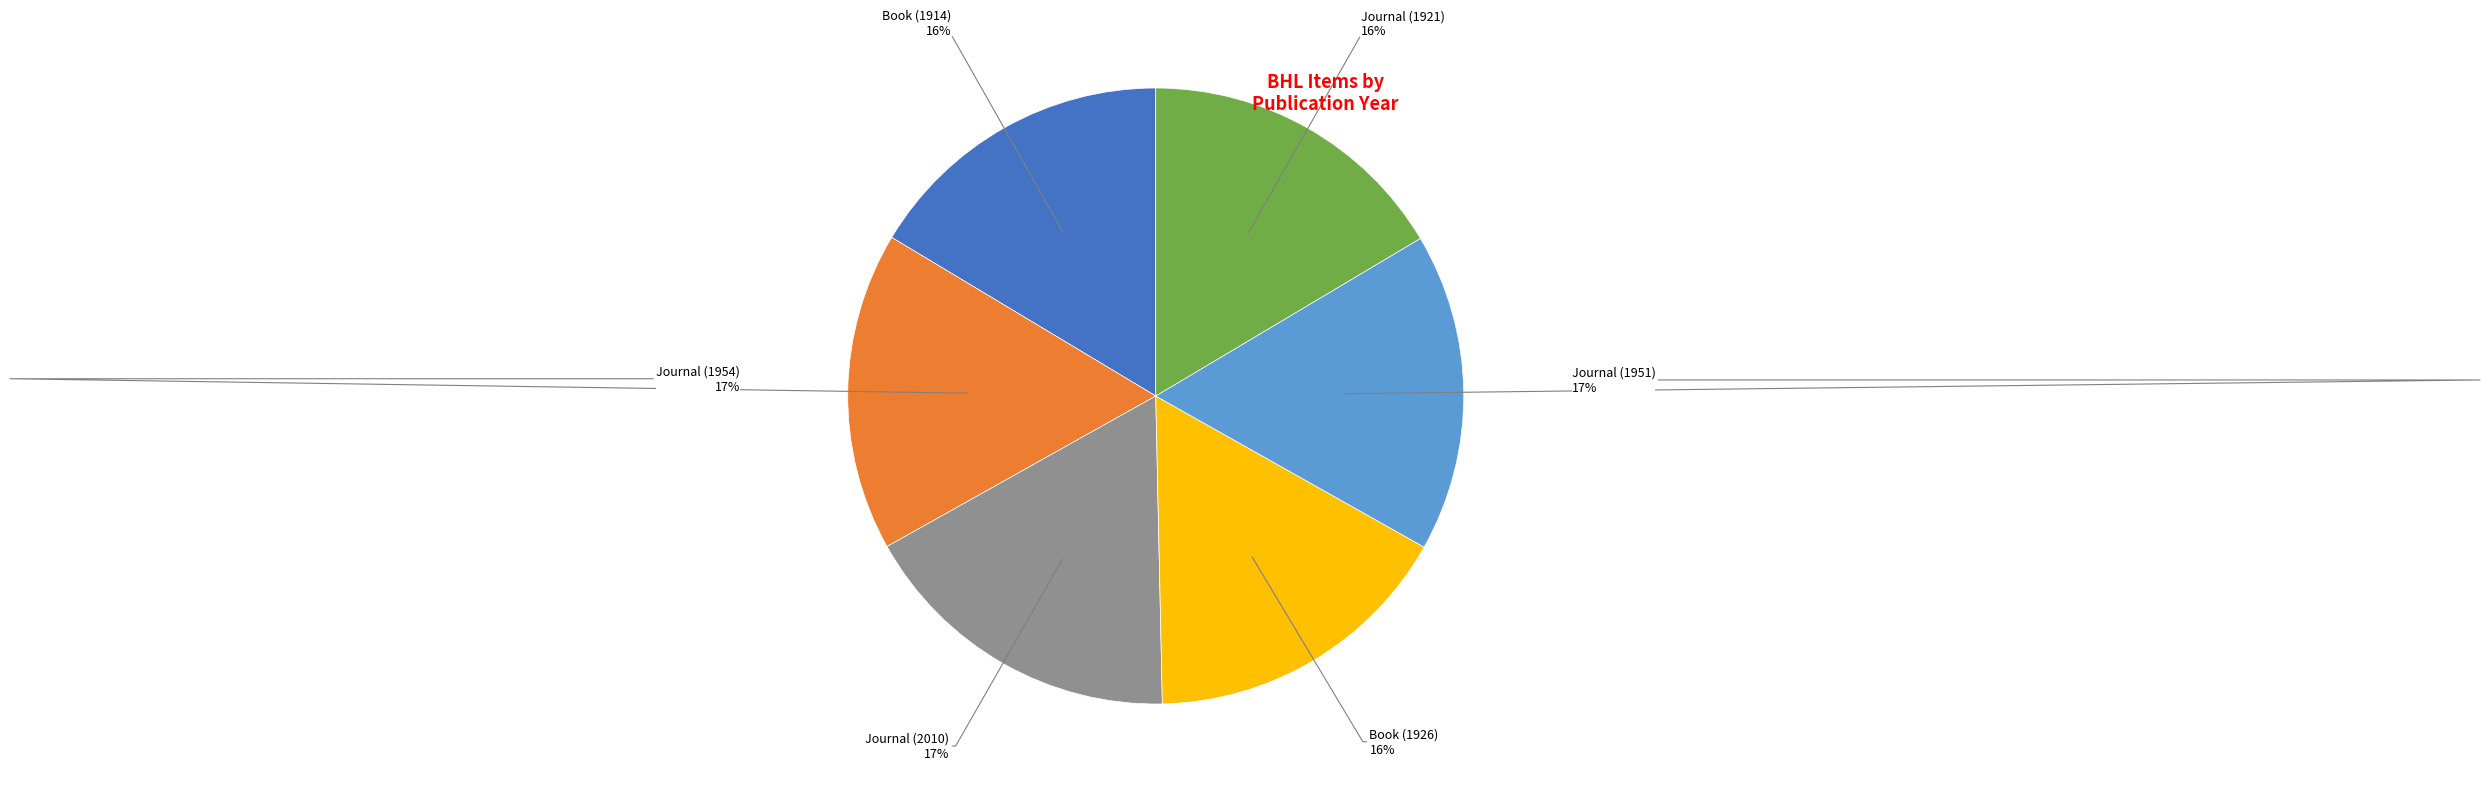

Do Book (1914) and Journal (2010) together represent more than half of the pie?

No